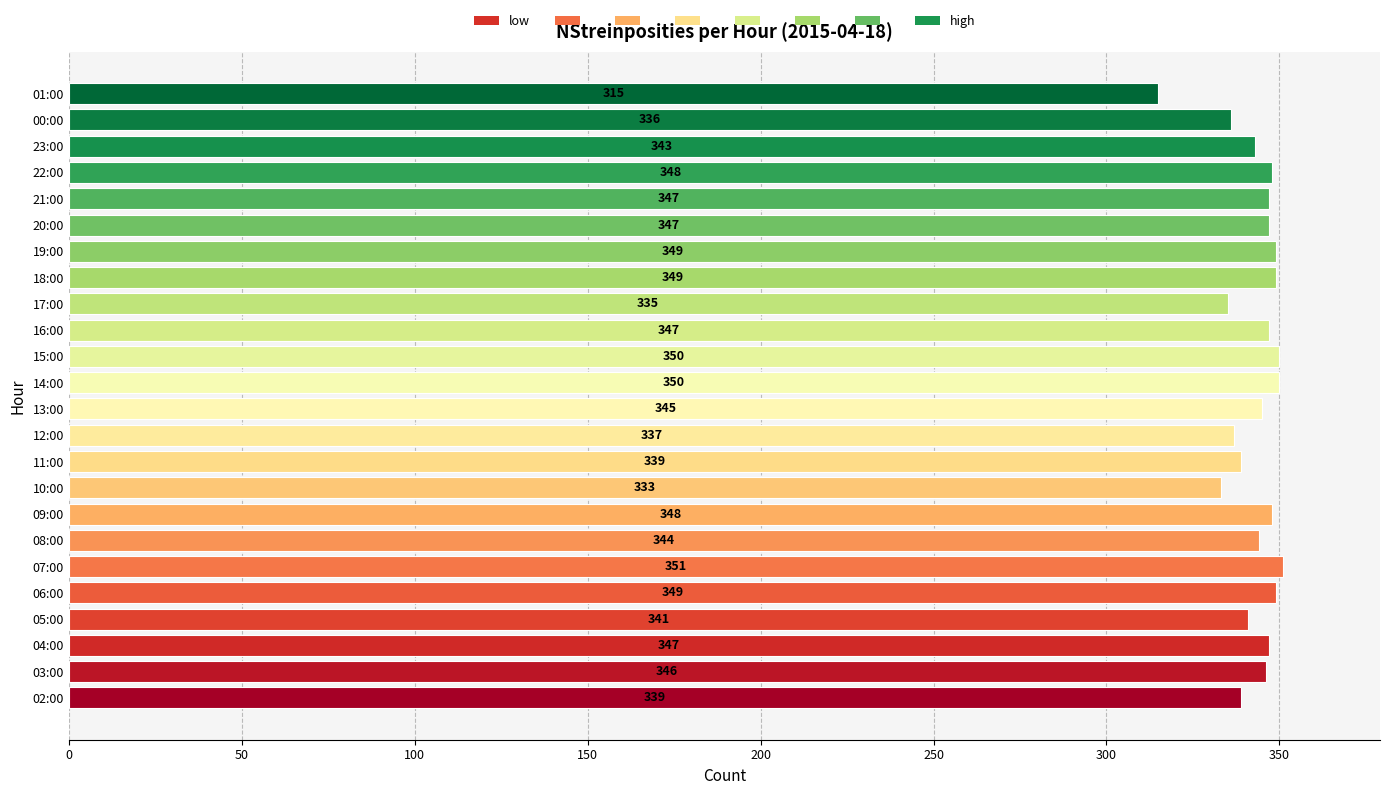

True or false: the data shows 79 at 00:00.

False